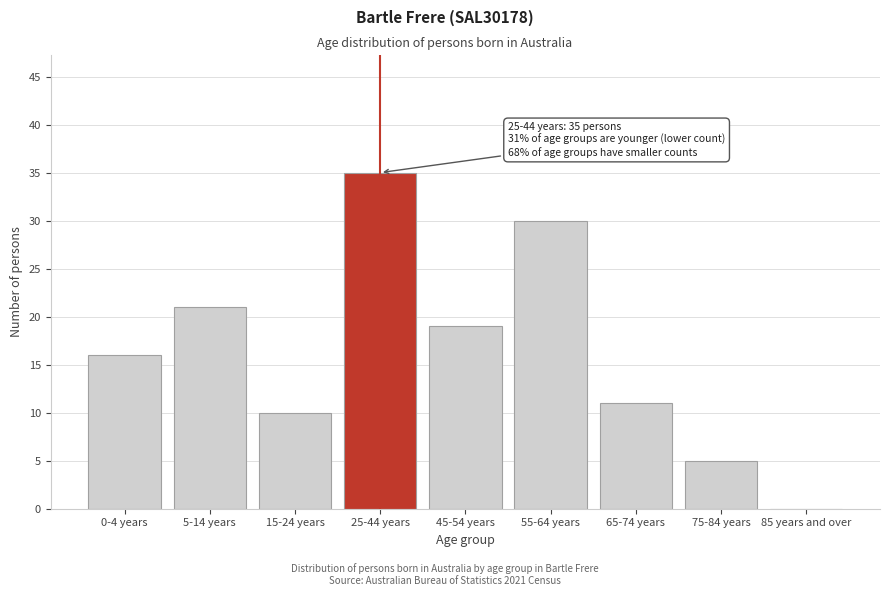

Reading left to right, transcribe all the data shown in this chart.

0-4 years=16	5-14 years=21	15-24 years=10	25-44 years=35	45-54 years=19	55-64 years=30	65-74 years=11	75-84 years=5	85 years and over=0